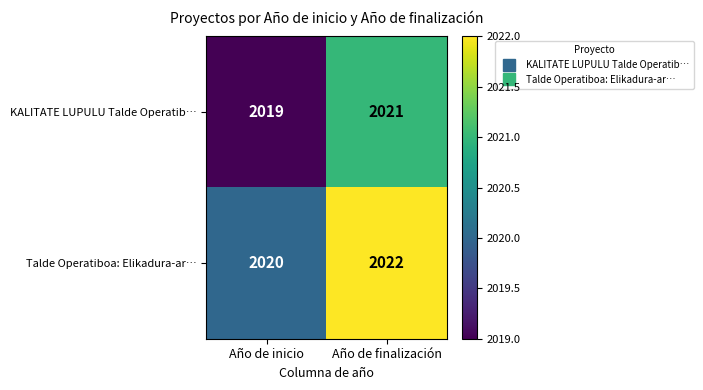

Count the number of data series in this chart.

2